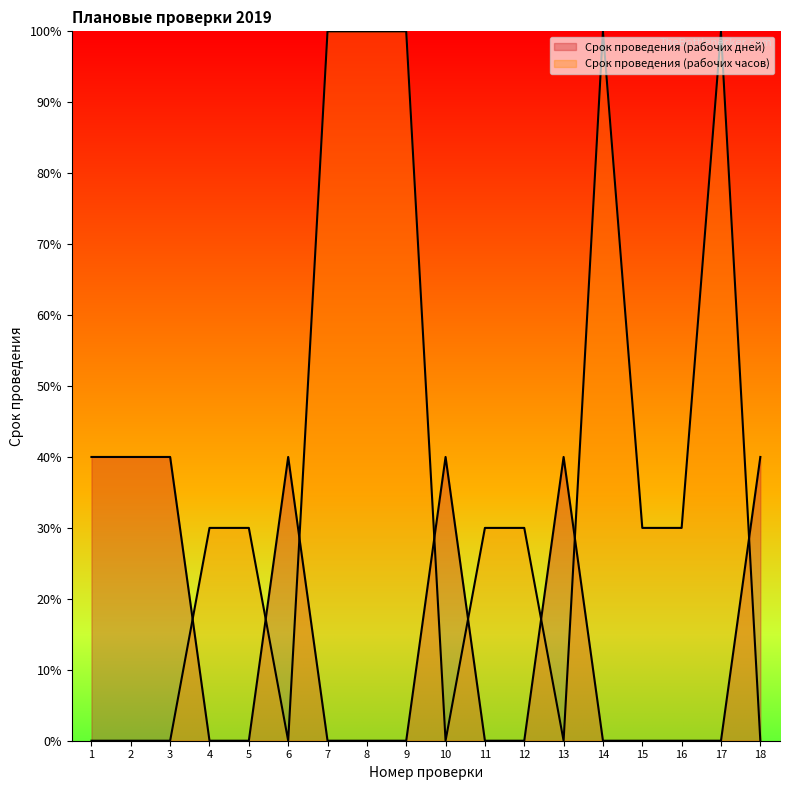

How many lines are shown in the chart?

2